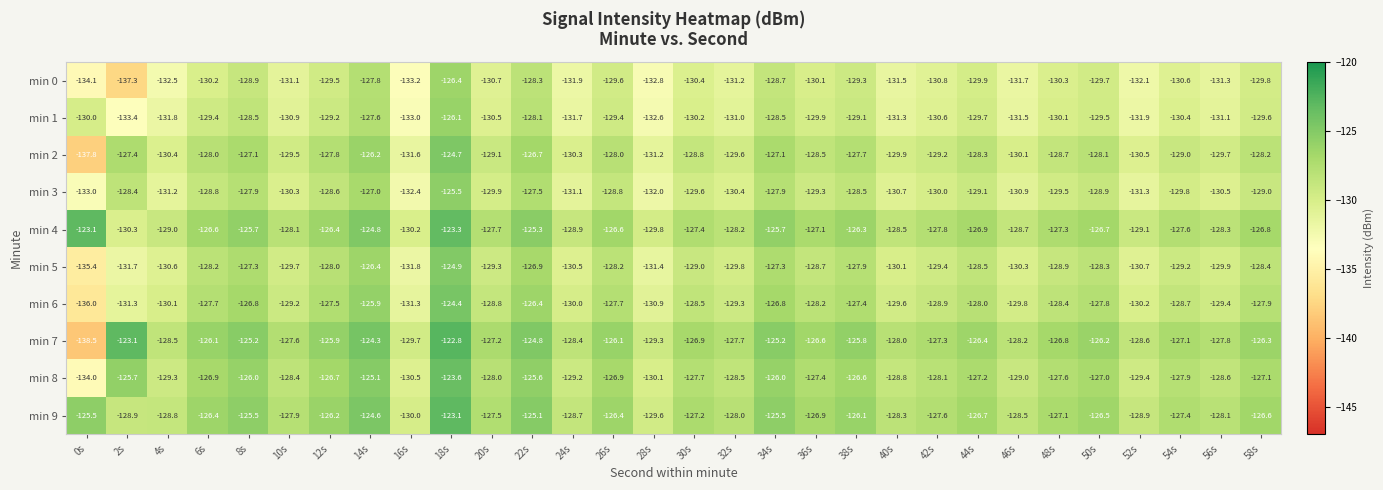

What is the maximum value shown in the chart?

-122.8